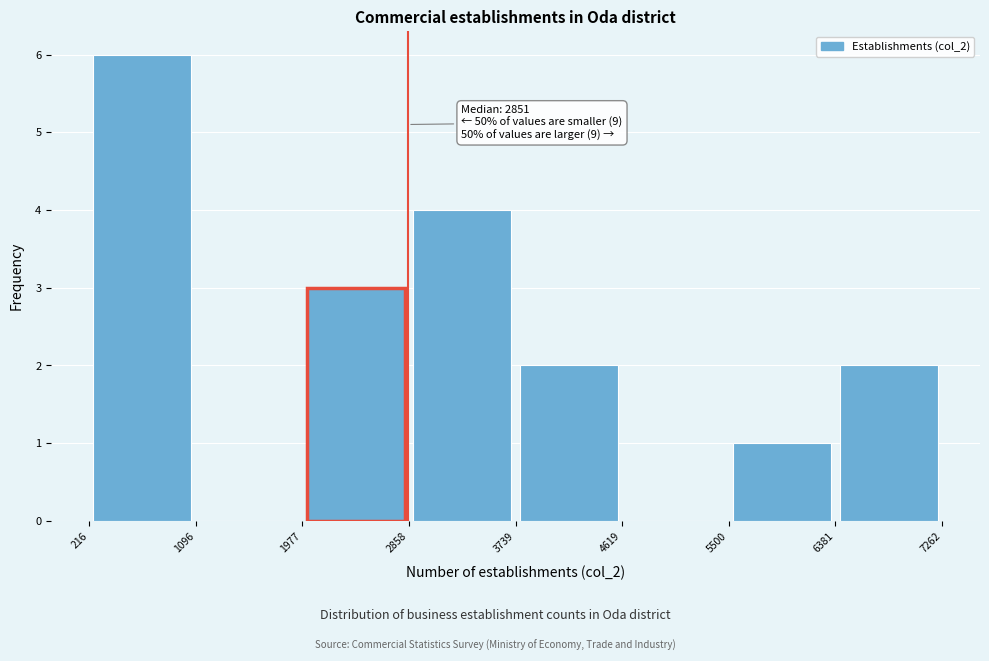

Over which range of the x-axis is the bar tallest?

216 to 1096